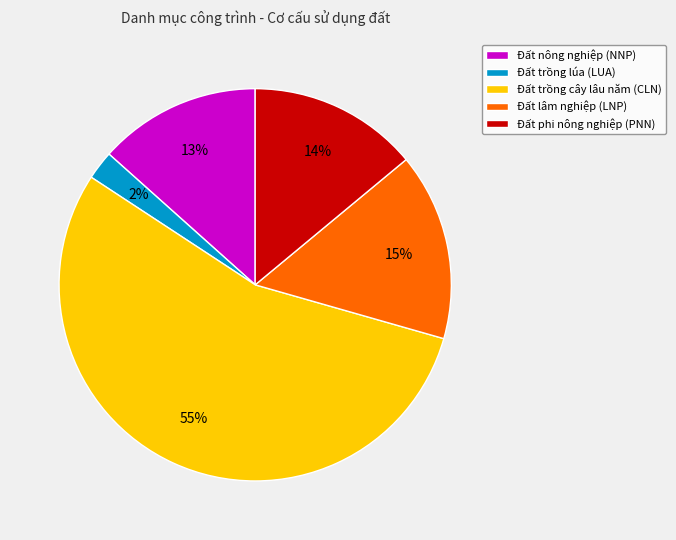

Is there any slice that represents more than half of the pie?

Yes